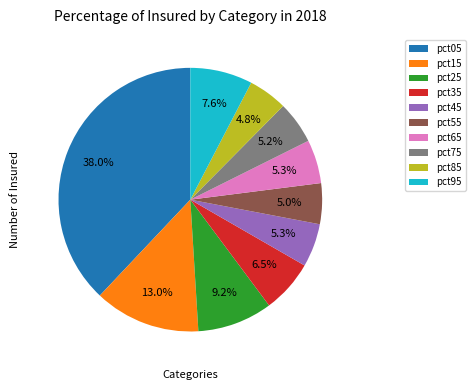

Does any single category account for the majority?

No